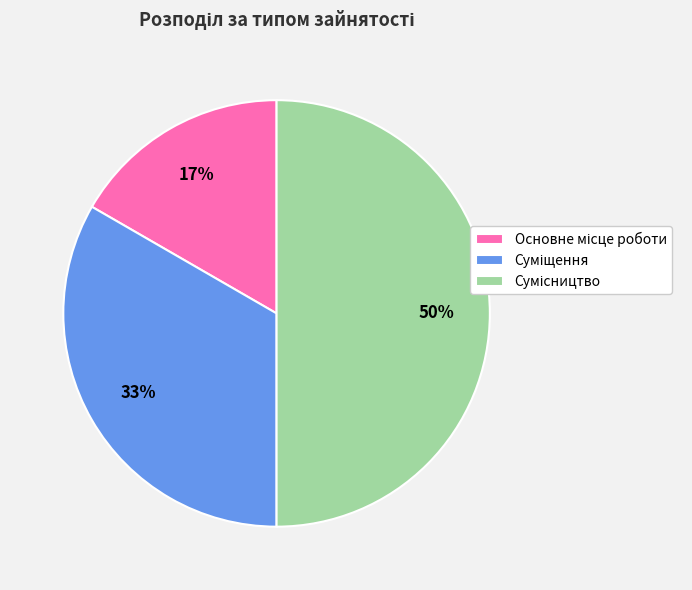

To the nearest percent, what is the difference between the largest and smallest slice percentages?

33%